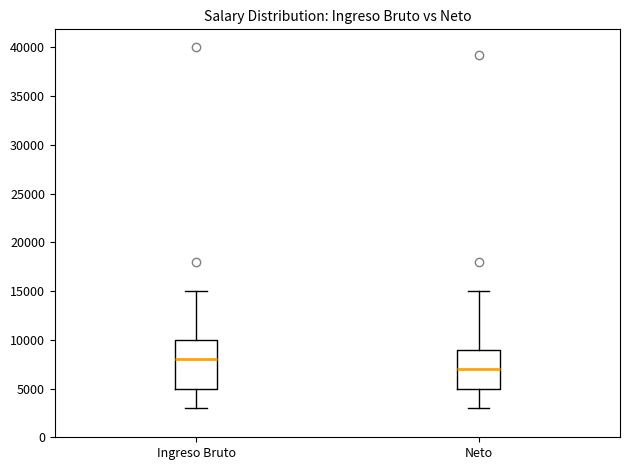

Which box's median line is the highest?

Ingreso Bruto